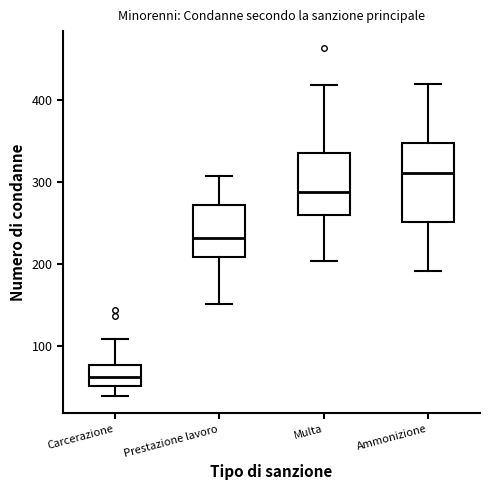

Reading left to right, read every box against the y-axis: the position of its median line, the range the box covers, and the ends of its whiskers. The values are not printed on the chart, so give them approximately, as read against the axis.

Carcerazione: median 60, box 50 to 80, whiskers 40 to 110
Prestazione lavoro: median 230, box 210 to 270, whiskers 150 to 310
Multa: median 290, box 260 to 340, whiskers 200 to 420
Ammonizione: median 310, box 250 to 350, whiskers 190 to 420